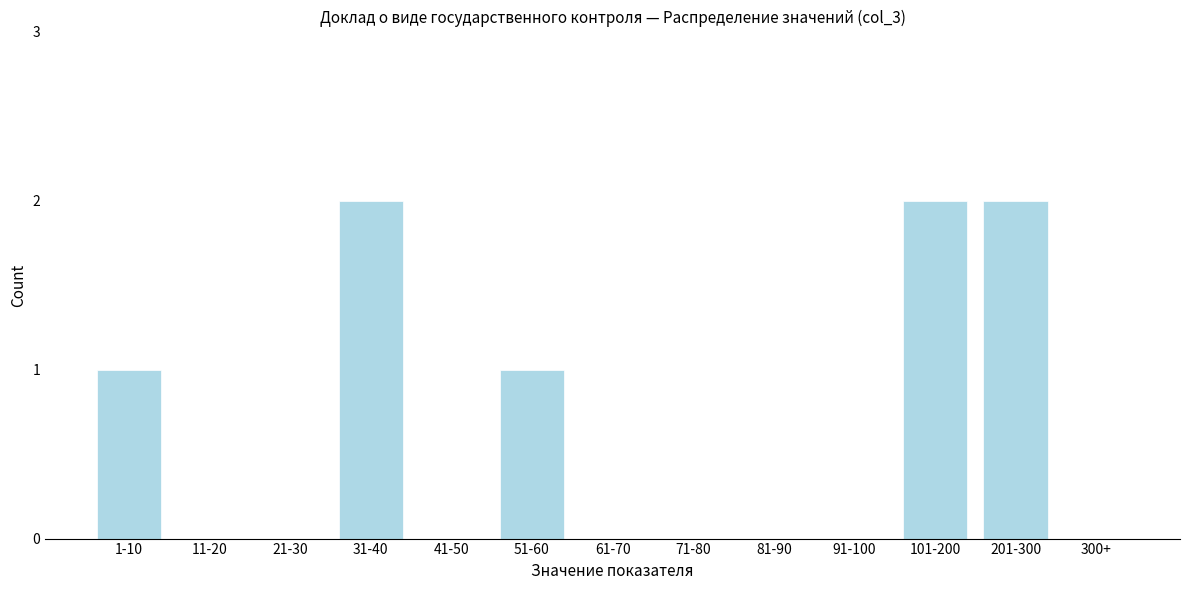

Reading left to right, extract all data points from this chart.

1-10=1	11-20=0	21-30=0	31-40=2	41-50=0	51-60=1	61-70=0	71-80=0	81-90=0	91-100=0	101-200=2	201-300=2	300+=0